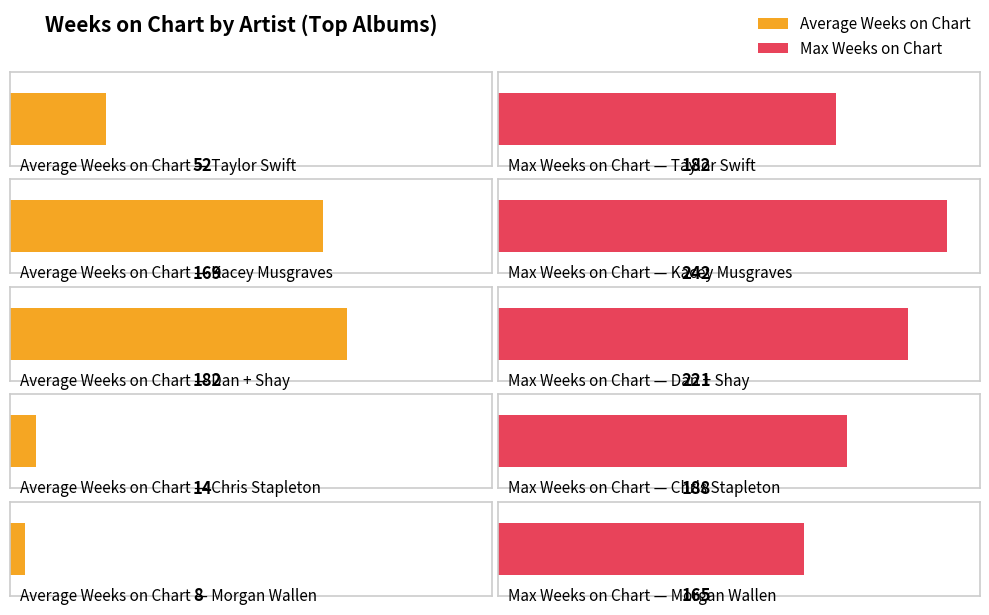

How many bars are there in each group?

2